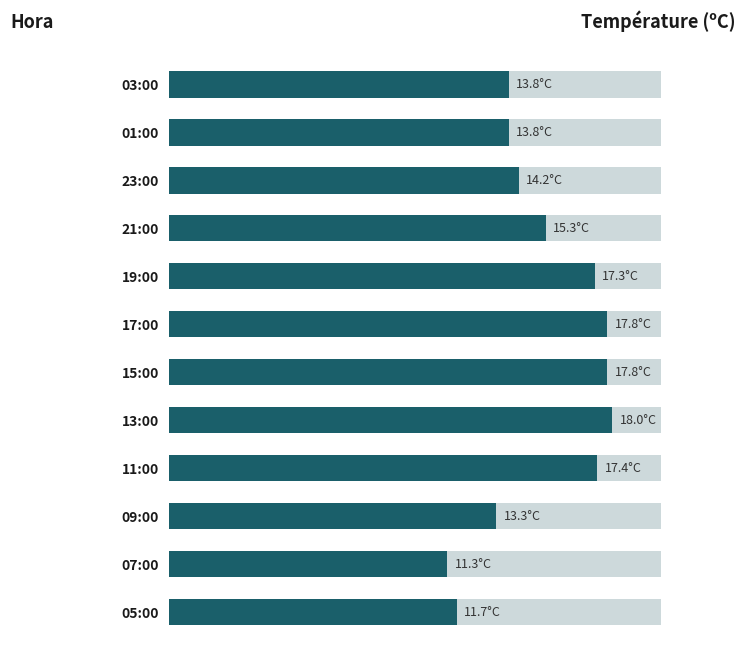

What is the difference between the maximum and minimum values?

6.7